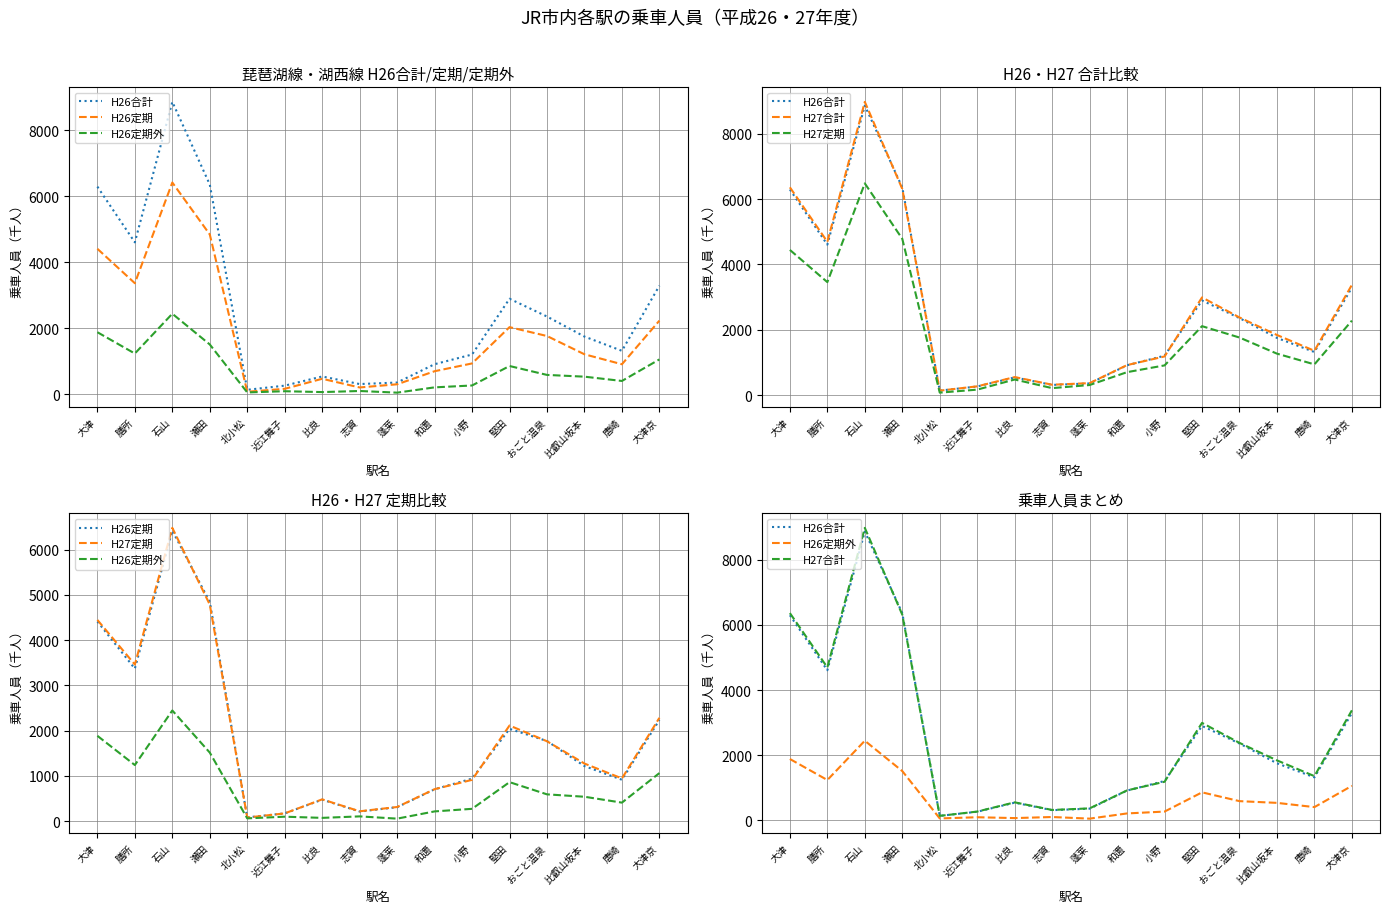

Reading right to left, extract all data points from this chart.

H26合計: 大津京=3295.0	唐崎=1320.0	比叡山坂本=1752.0	おごと温泉=2359.0	堅田=2898.0	小野=1208.0	和邇=915.0	蓬莱=359.0	志賀=313.0	比良=543.0	近江舞子=265.0	北小松=139.0	瀬田=6359.0	石山=8864.0	膳所=4607.0	大津=6296.0
H26定期: 大津京=2235.0	唐崎=913.0	比叡山坂本=1215.0	おごと温泉=1769.0	堅田=2038.0	小野=938.0	和邇=702.0	蓬莱=306.0	志賀=210.0	比良=473.0	近江舞子=169.0	北小松=80.0	瀬田=4846.0	石山=6420.0	膳所=3369.0	大津=4412.0
H26定期外: 大津京=1060.0	唐崎=407.0	比叡山坂本=537.0	おごと温泉=590.0	堅田=860.0	小野=270.0	和邇=213.0	蓬莱=53.0	志賀=103.0	比良=70.0	近江舞子=96.0	北小松=59.0	瀬田=1513.0	石山=2444.0	膳所=1238.0	大津=1884.0
H27合計: 大津京=3377.3	唐崎=1357.4	比叡山坂本=1841.4	おごと温泉=2378.0	堅田=2991.9	小野=1185.2	和邇=920.5	蓬莱=367.9	志賀=319.4	比良=553.3	近江舞子=269.7	北小松=138.0	瀬田=6313.0	石山=8977.5	膳所=4694.3	大津=6362.3
H27定期: 大津京=2282.0	唐崎=942.1	比叡山坂本=1270.6	おごと温泉=1763.7	堅田=2111.9	小野=910.7	和邇=704.5	蓬莱=310.2	志賀=215.3	比良=479.2	近江舞子=169.0	北小松=77.0	瀬田=4785.5	石山=6481.7	膳所=3459.8	大津=4446.1